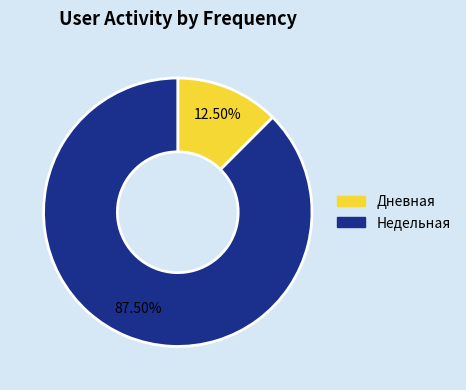

Which slice is the smallest?

Дневная